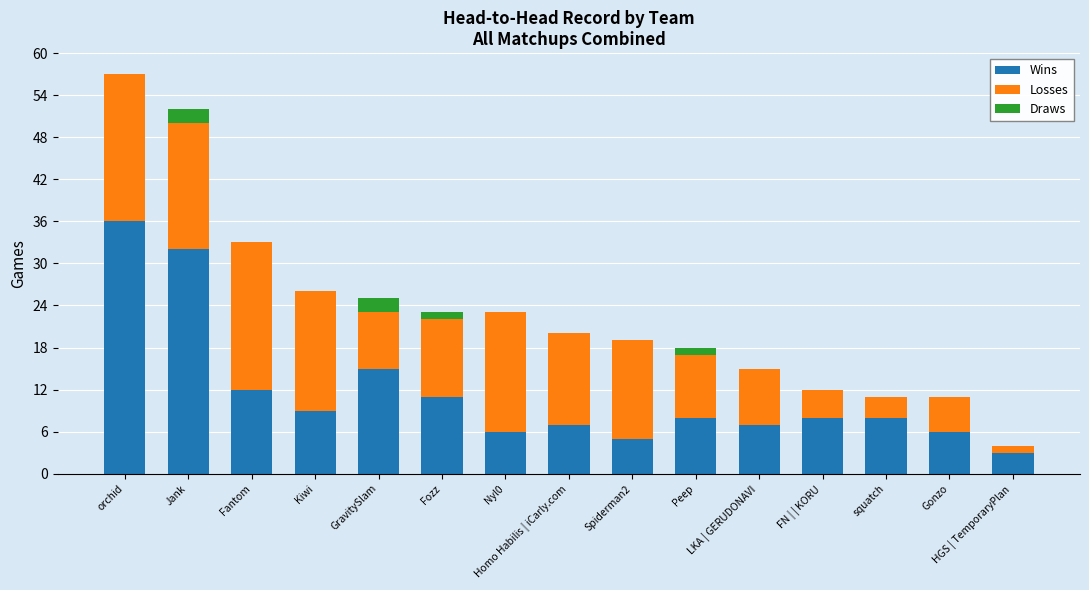

What is the sum of all Wins values?

173